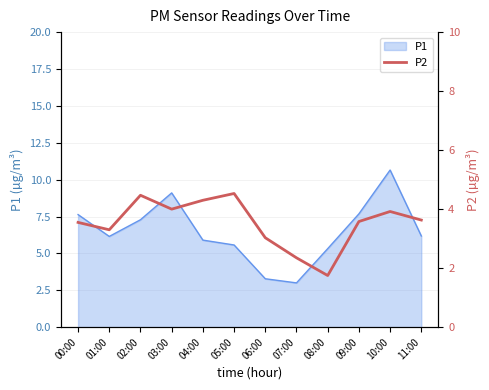

True or false: P1 has a value of 4.9 at 06:00.

False